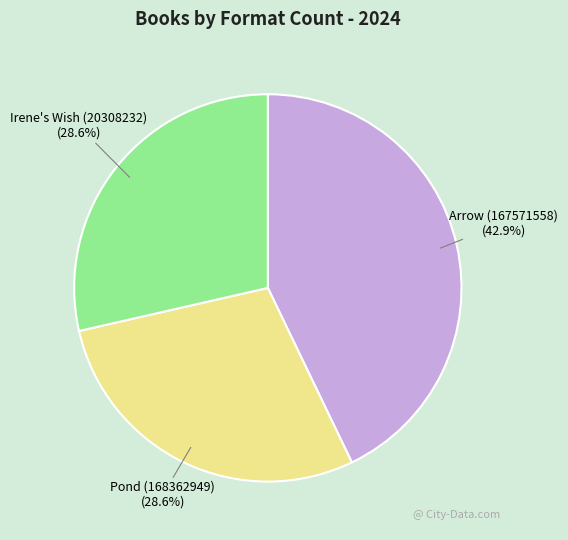

Does any single category account for the majority?

No